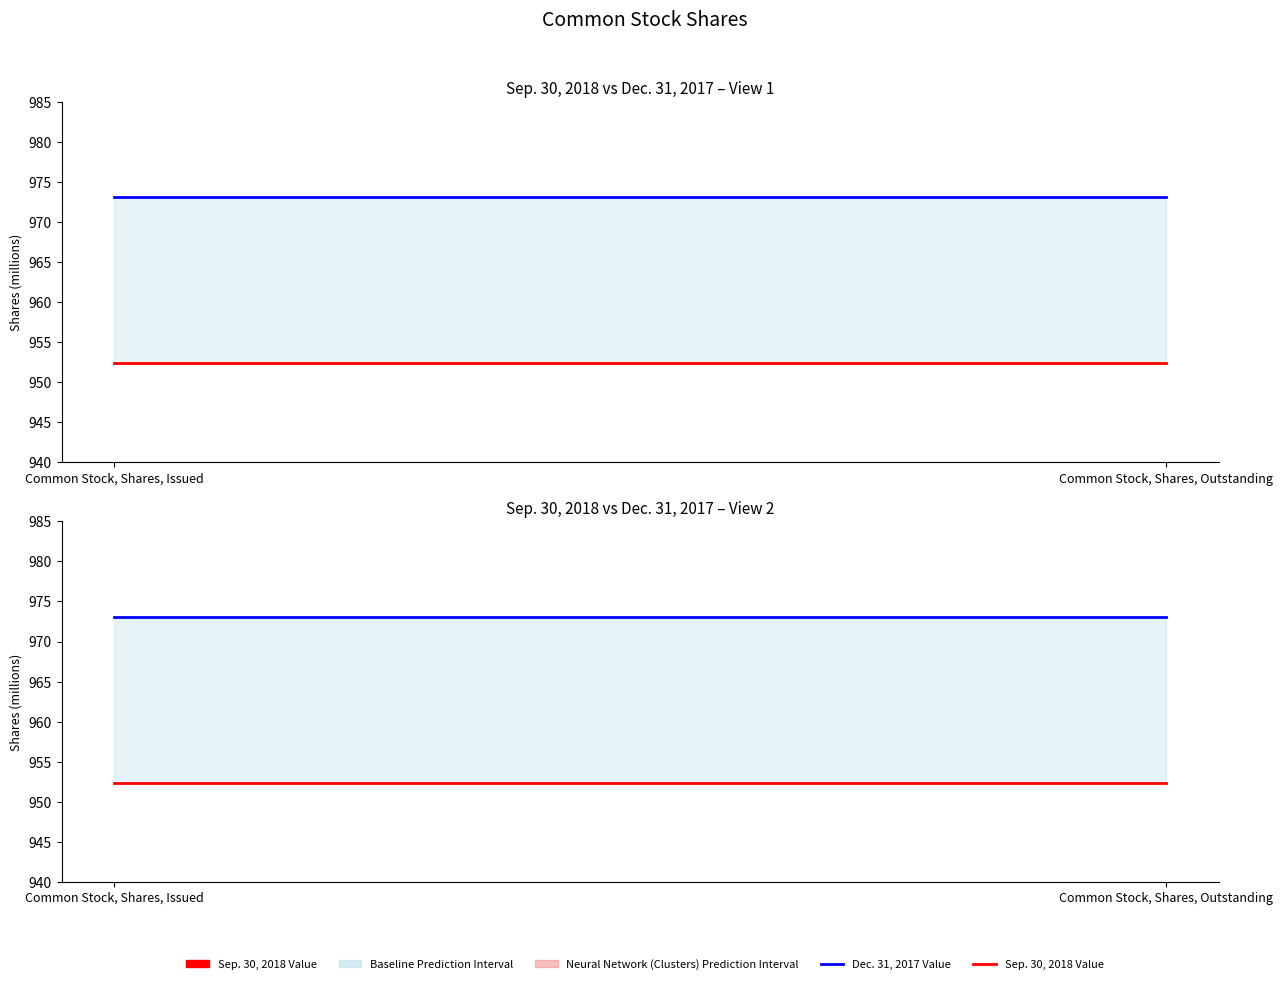

Which label corresponds to the smallest value in the chart?

Common Stock, Shares, Issued